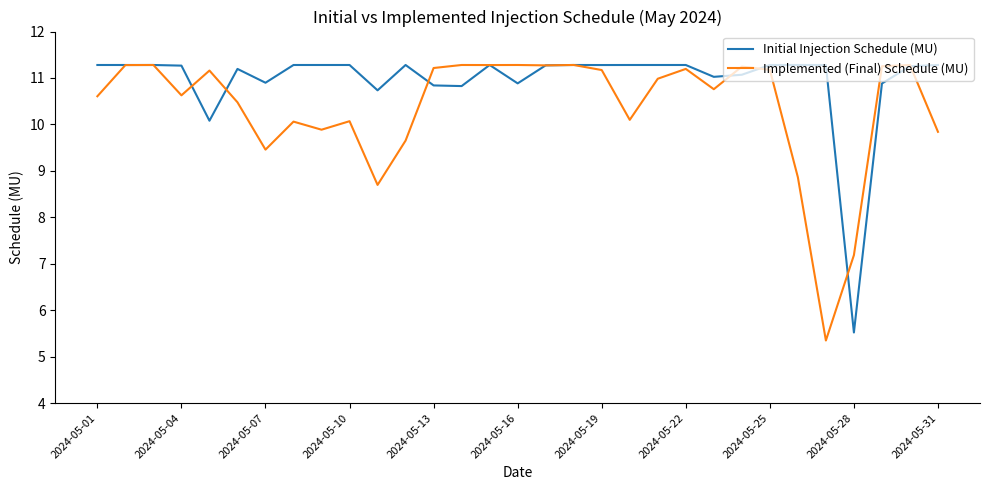

Which series has the largest total across all categories?

Initial Injection Schedule (MU)